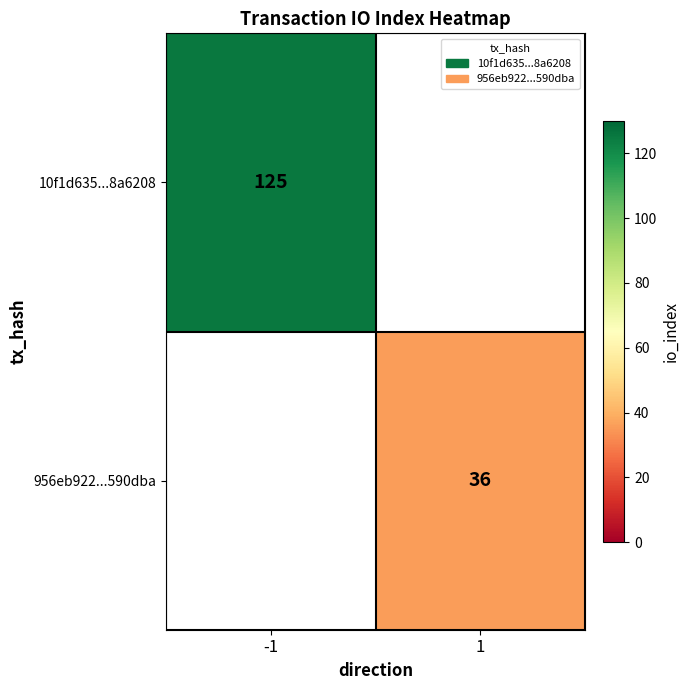

The 956eb922...590dba series shows 55 at 1. True or false?

False